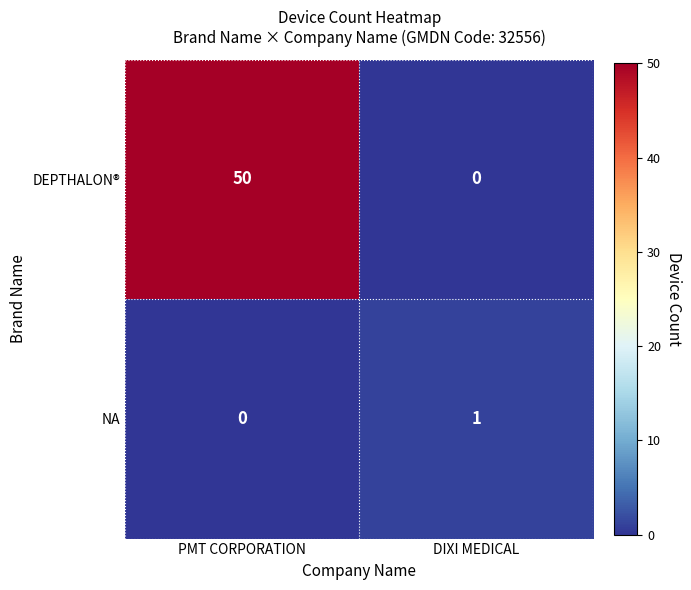

The value of DEPTHALON® at DIXI MEDICAL is 0. True or false?

True